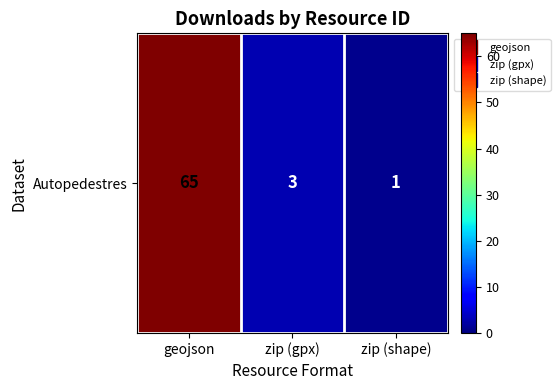

Reading left to right, transcribe all the data shown in this chart.

geojson=65	zip (gpx)=3	zip (shape)=1